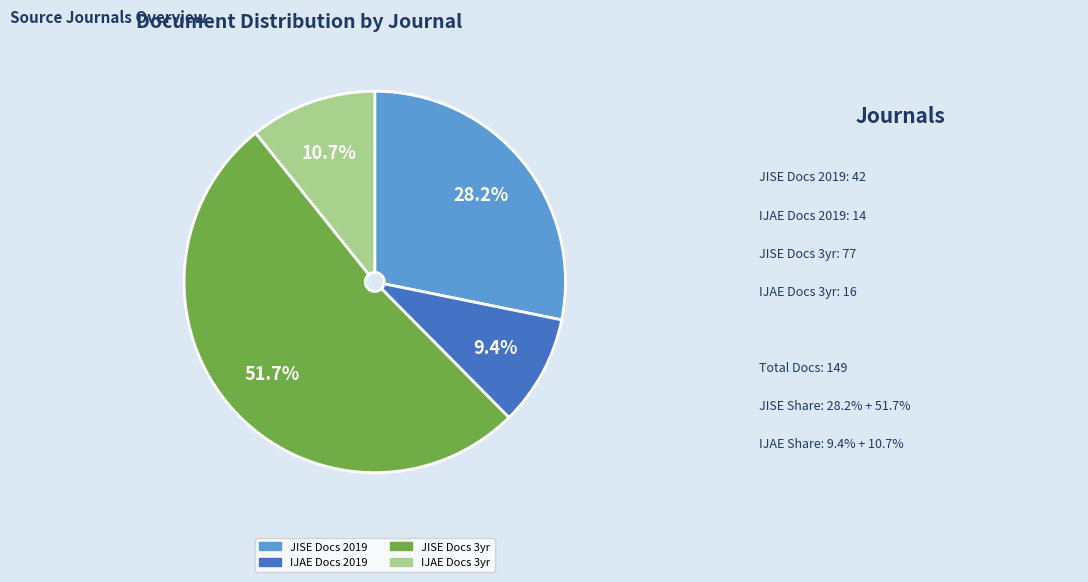

Is there a majority slice in this chart?

Yes